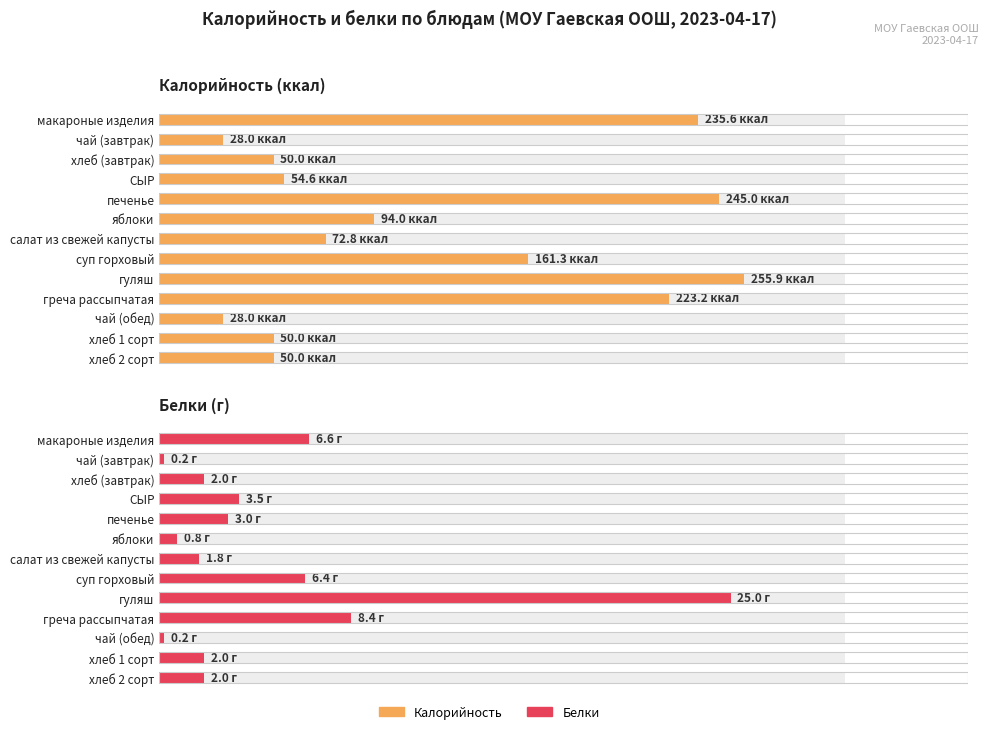

What is the difference between the Калорийность (ккал) values at чай (завтрак) and макароные изделия?

207.6